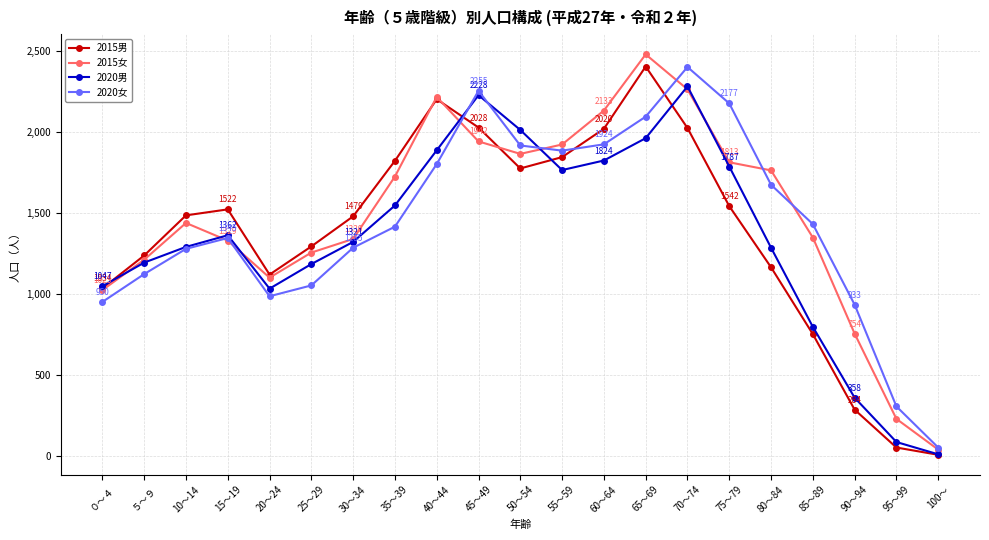

Which label corresponds to the largest value in the chart?

65～69